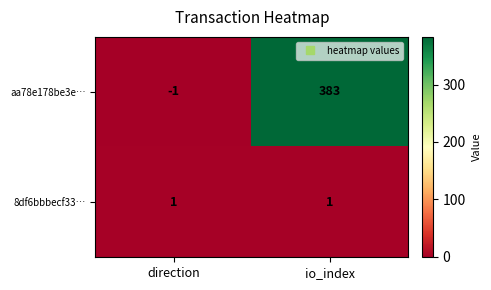

How many data points does each series have?

2